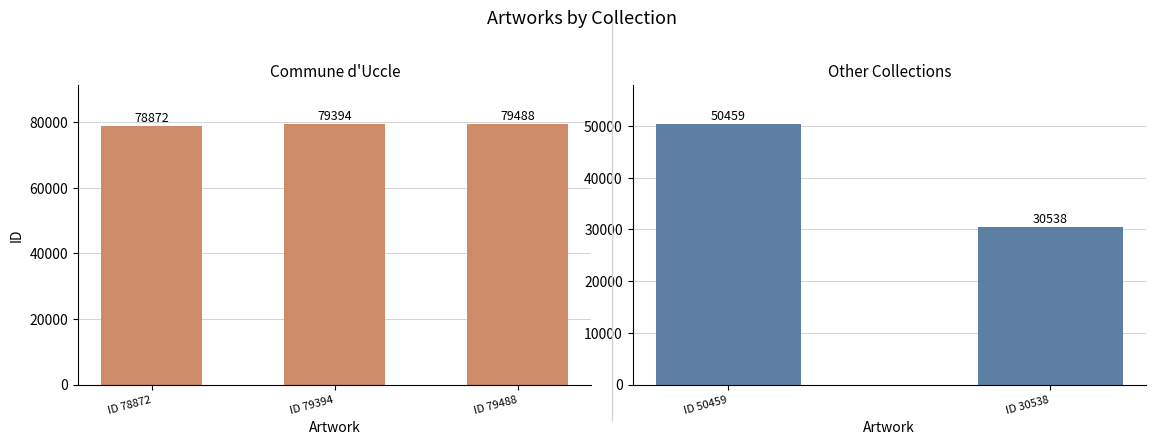

The chart shows a value of 79394 at ID 79394. True or false?

True